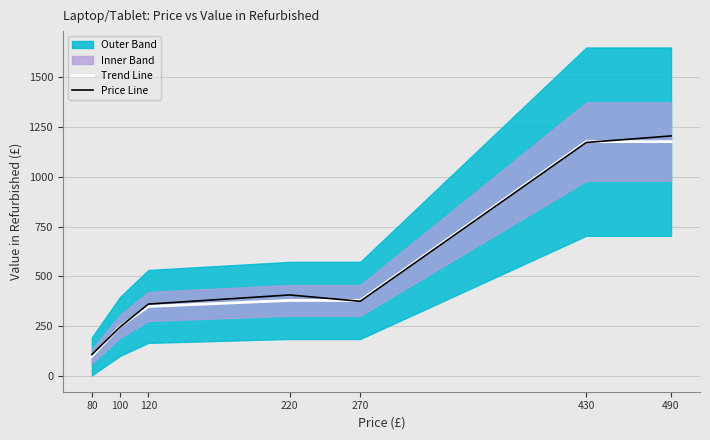

What is the value of the Trend Line point at the 4th from the left?

380.0